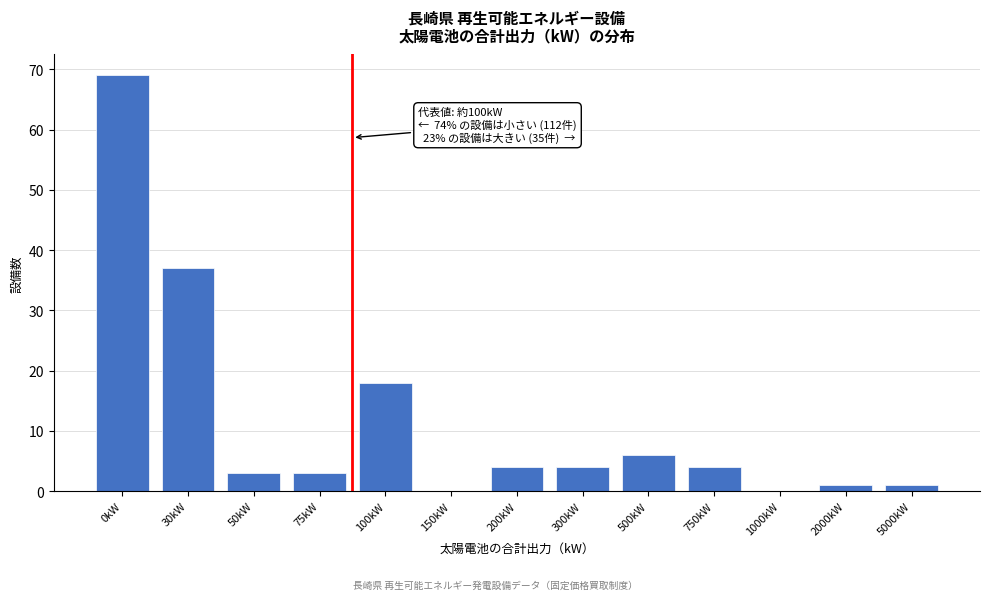

Reading left to right, list all the values displayed in this chart.

0kW=69	30kW=37	50kW=3	75kW=3	100kW=18	150kW=0	200kW=4	300kW=4	500kW=6	750kW=4	1000kW=0	2000kW=1	5000kW=1